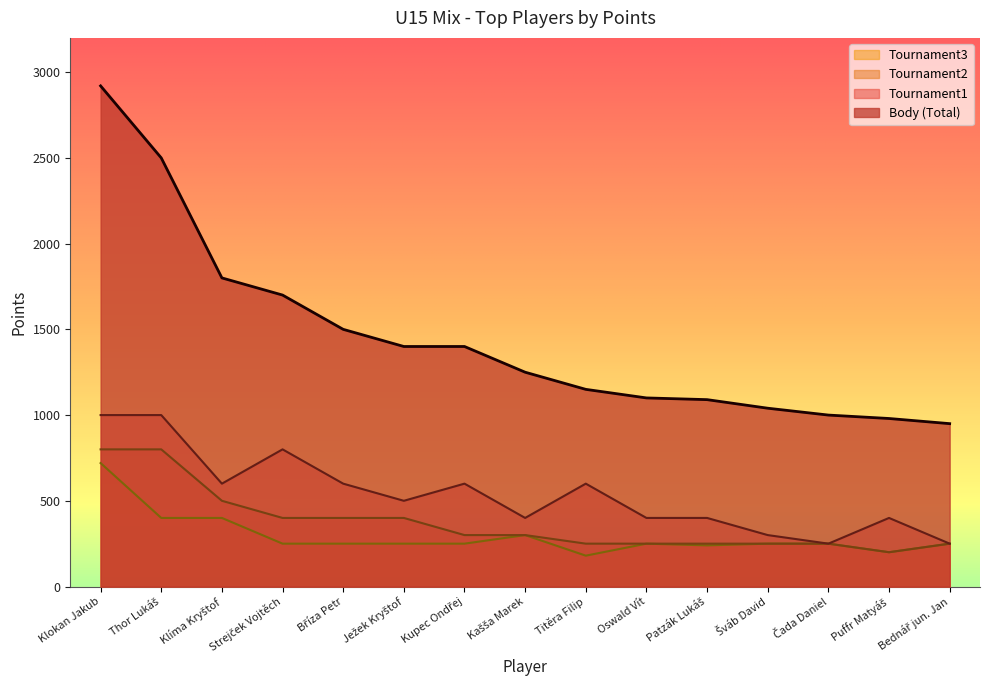

What is the minimum value for Tournament3?

180